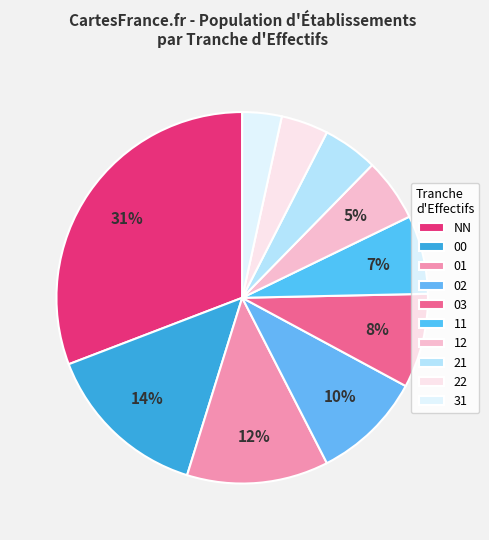

The 21 slice represents 5% of the pie. True or false?

True